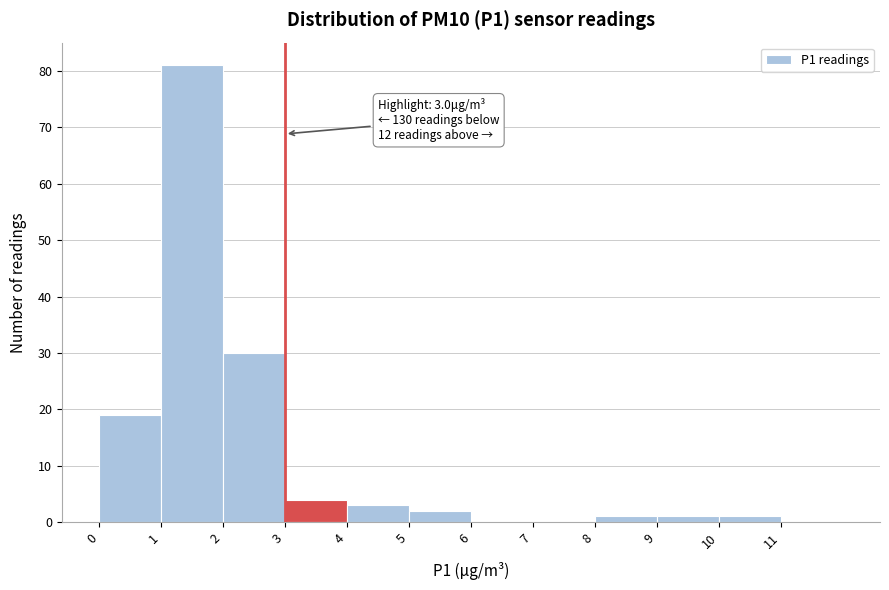

Over which range of the x-axis is the bar tallest?

1 to 2